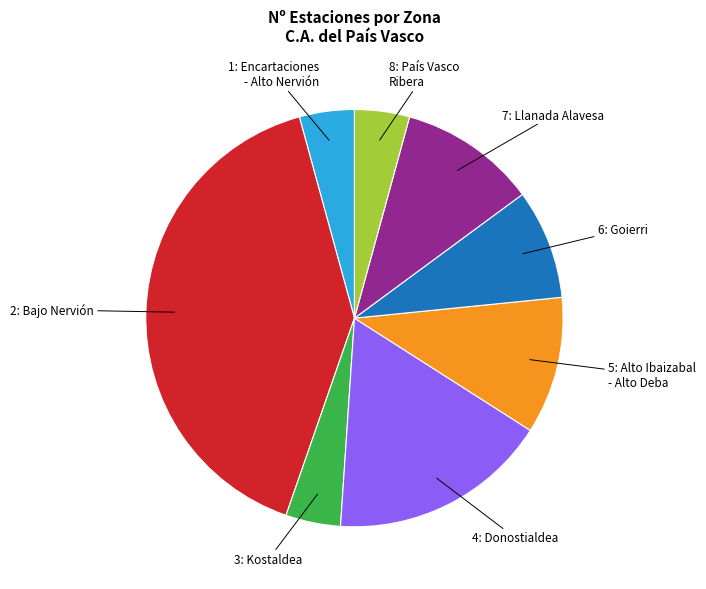

Approximately how many times larger is the value at 8: País Vasco Ribera compared to 6: Goierri?

0.5